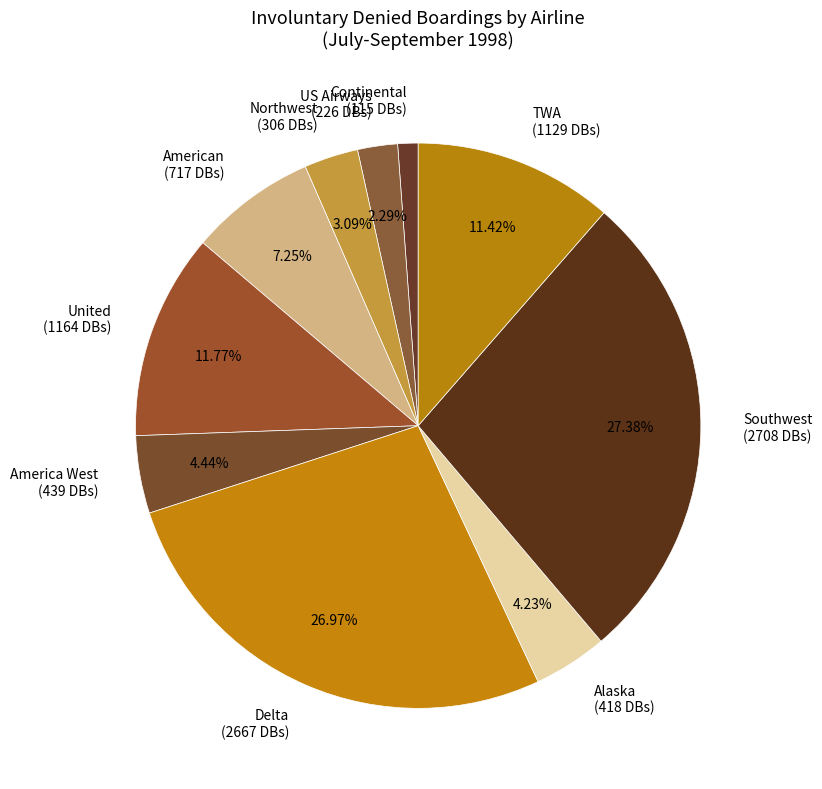

What percentage do Southwest and Alaska together represent?

31.6%